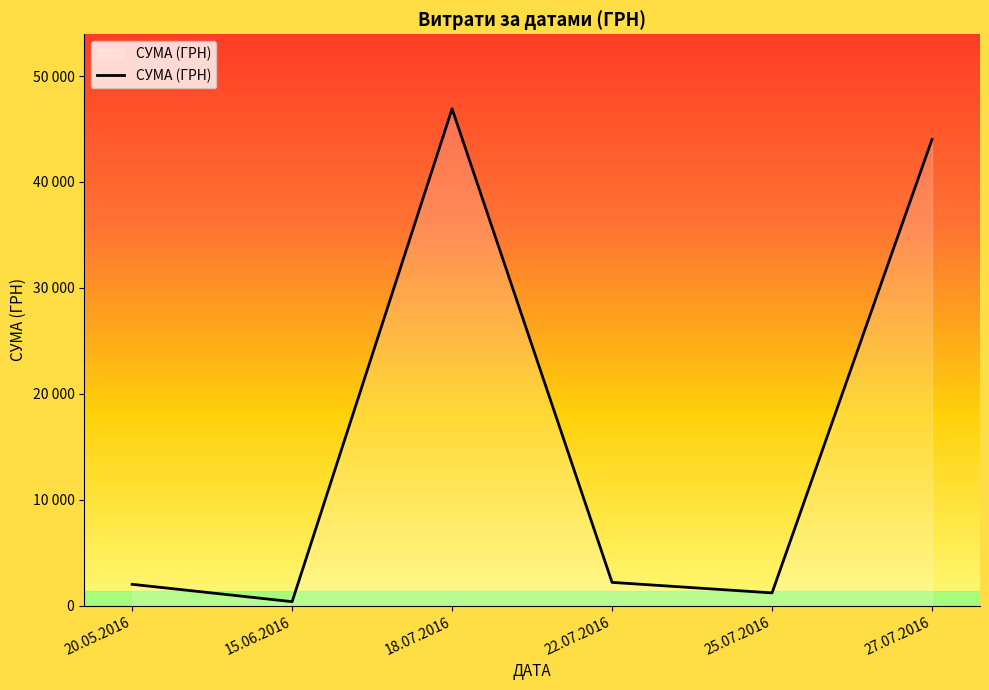

Is this an area chart (filled region under the line)?

Yes